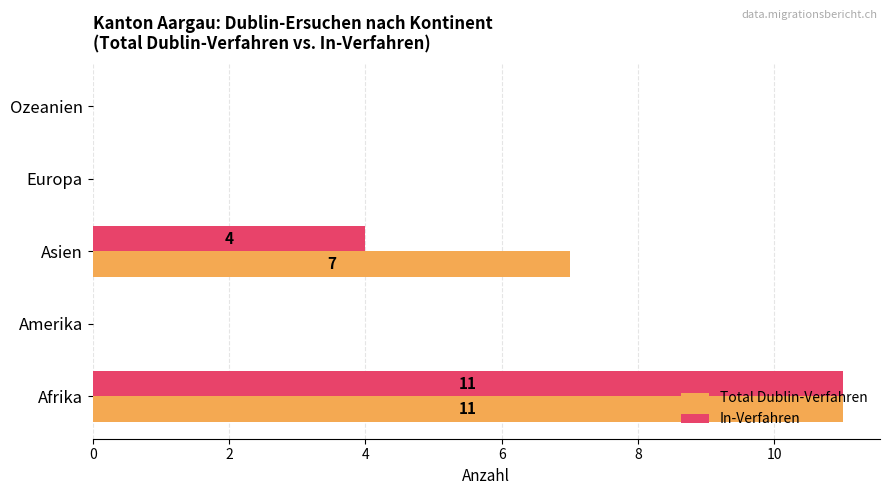

Which series has the largest total across all categories?

Total Dublin-Verfahren